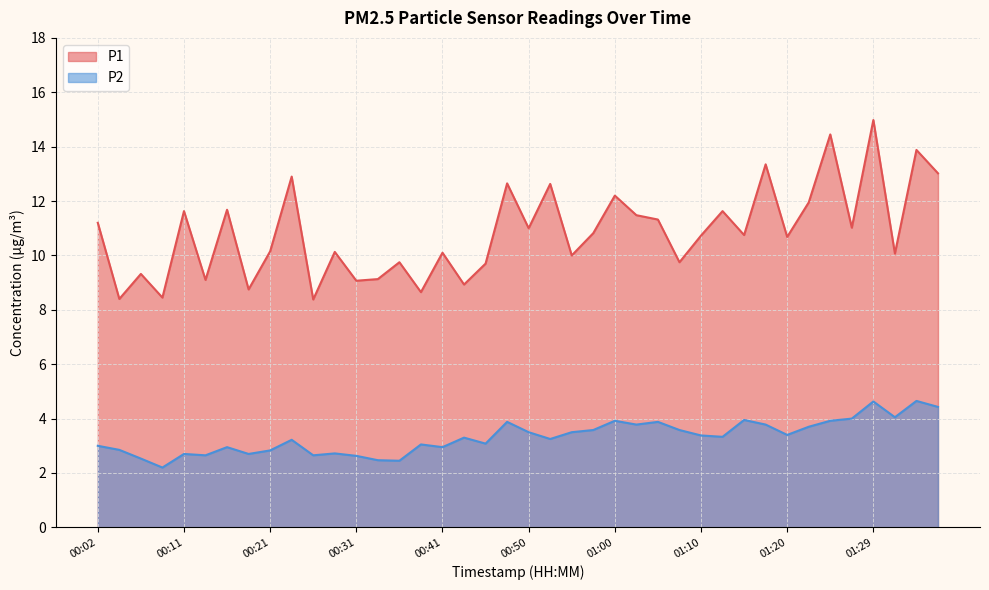

The value of P2 at 00:33 is 0.6. True or false?

False